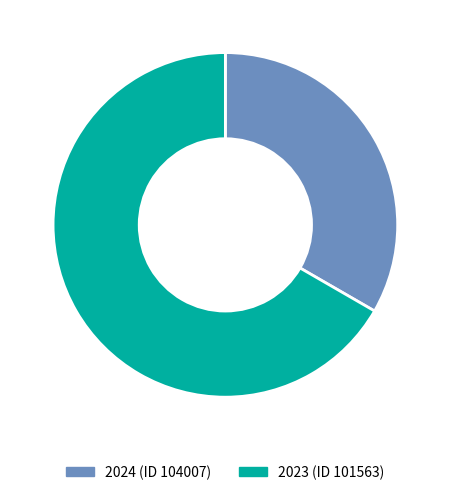

Is it true that 2024 (ID 104007) is 33% of the pie?

True